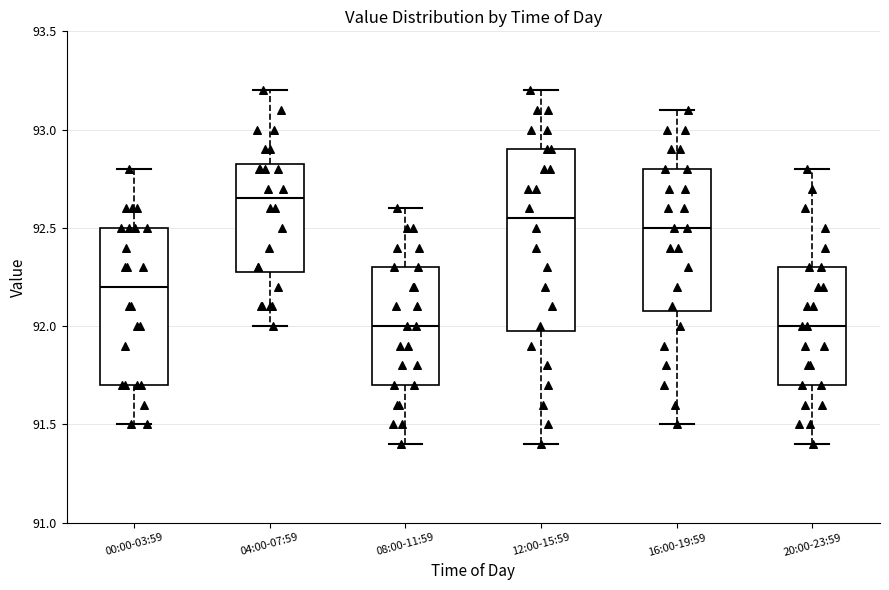

Reading left to right, transcribe this box plot: for each box, give where its median line is, the range the box spans, and where its two whiskers end, as read against the y-axis. The values are not printed on the chart, so give them approximately, as read against the axis.

00:00-03:59: median 92.20, box 91.70 to 92.50, whiskers 91.50 to 92.80
04:00-07:59: median 92.65, box 92.30 to 92.85, whiskers 92.00 to 93.20
08:00-11:59: median 92.00, box 91.70 to 92.30, whiskers 91.40 to 92.60
12:00-15:59: median 92.55, box 92.00 to 92.90, whiskers 91.40 to 93.20
16:00-19:59: median 92.50, box 92.10 to 92.80, whiskers 91.50 to 93.10
20:00-23:59: median 92.00, box 91.70 to 92.30, whiskers 91.40 to 92.80